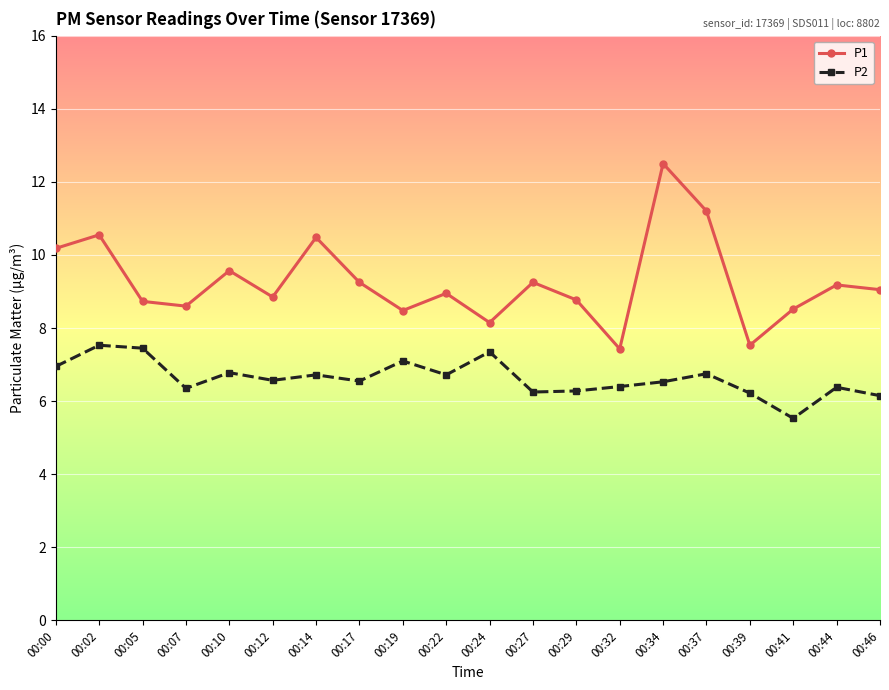

What is the maximum value shown in the chart?

12.5